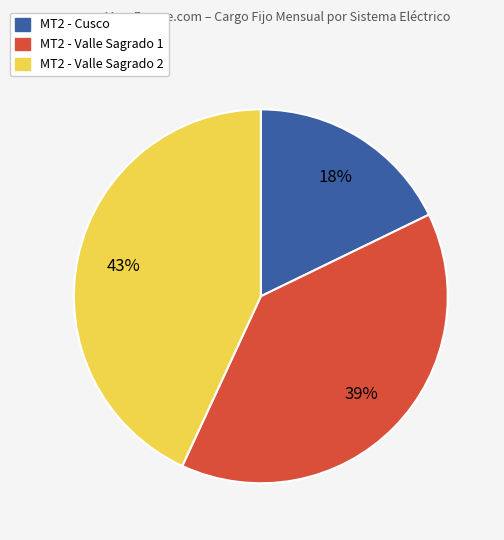

Approximately how many times larger is the value at MT2 - Cusco compared to MT2 - Valle Sagrado 1?

0.5